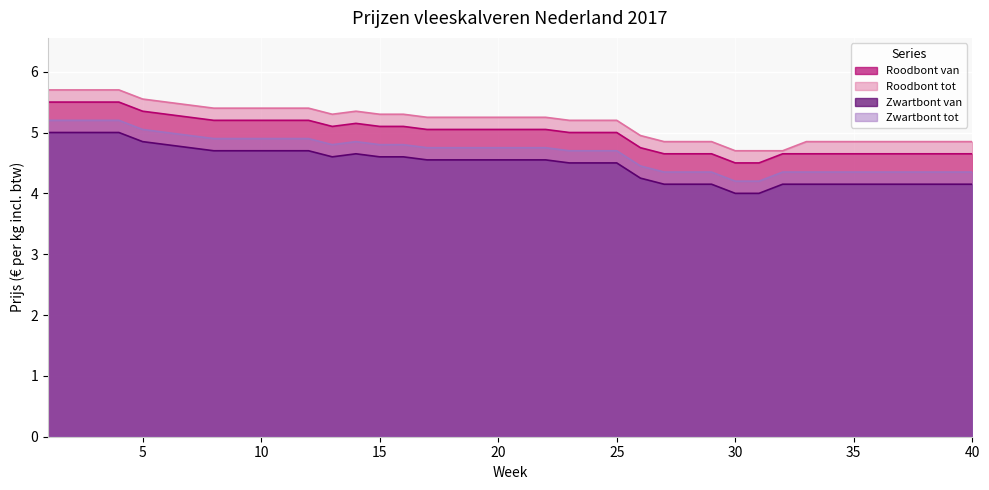

True or false: Zwartbont van has more than 2 interior local peaks.

False